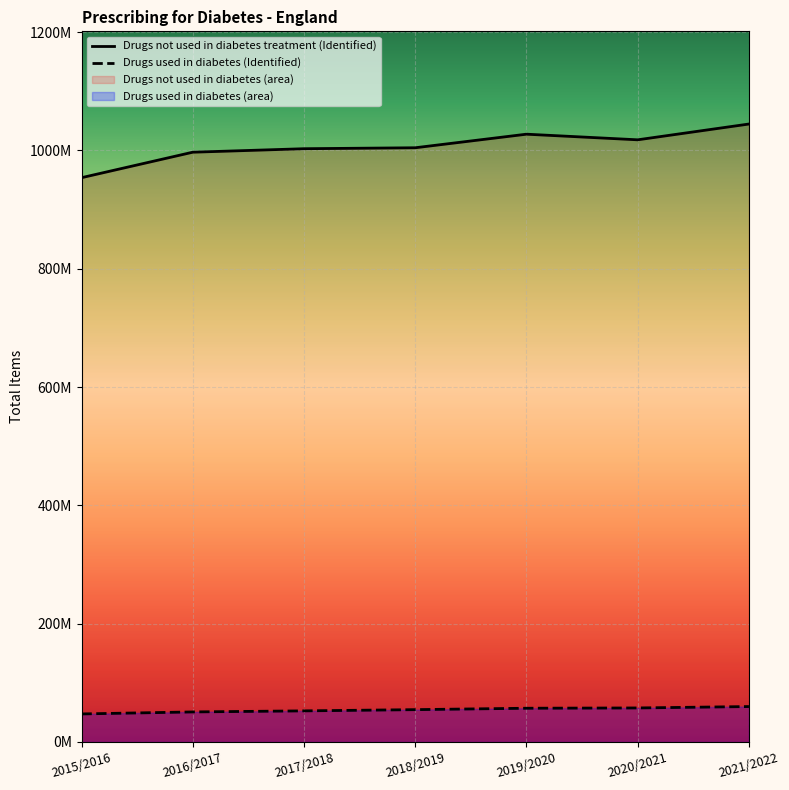

True or false: Drugs not used in diabetes treatment (Identified) has a value of 1634847873 at 2017/2018.

False